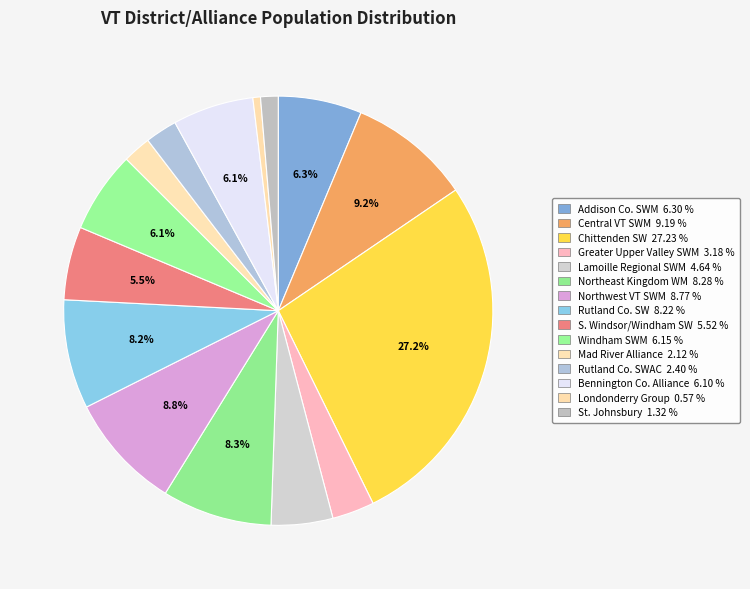

How many segments does this pie chart have?

15